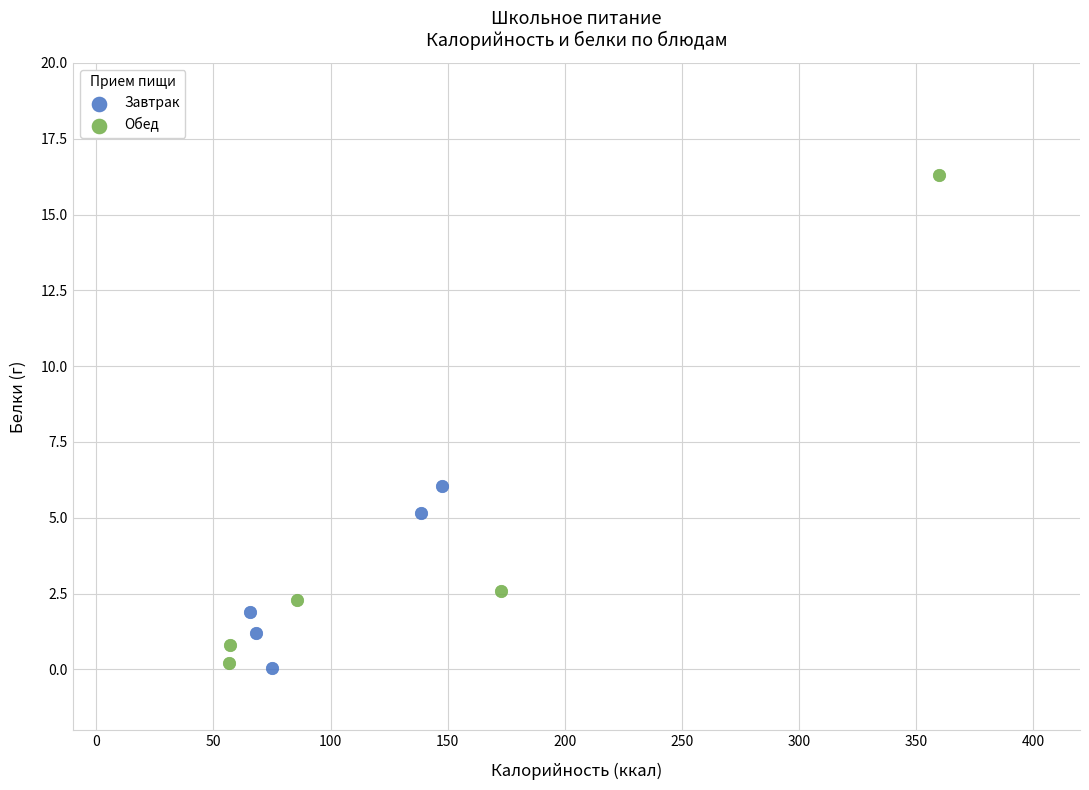

Which series has the largest Y range (max minus min)?

Обед